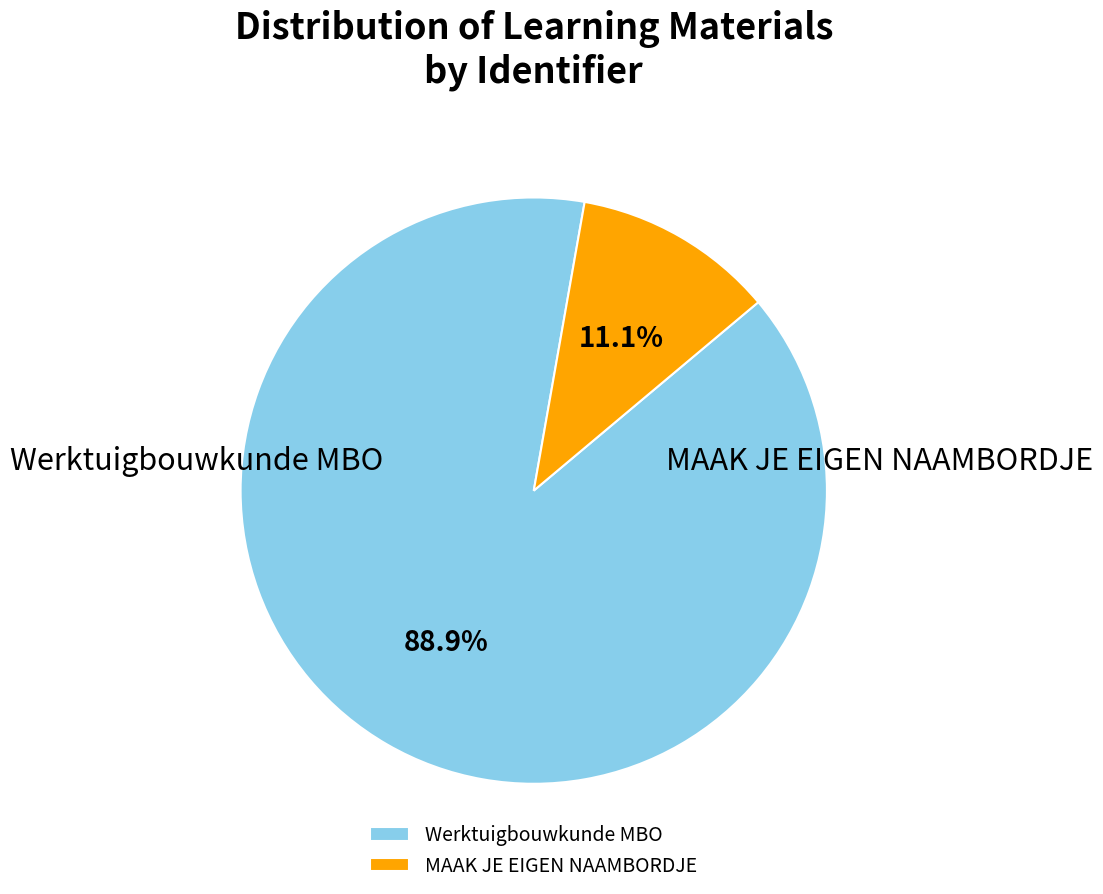

Is there any slice that represents more than half of the pie?

Yes